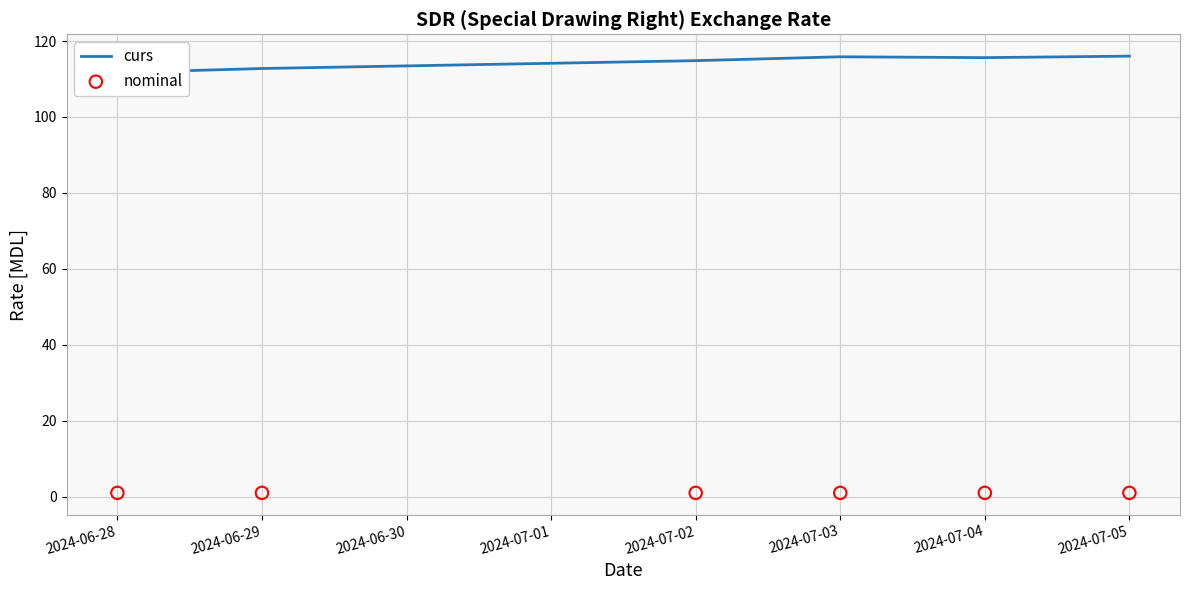

What is the total value across all series at 2024-07-04?

116.6